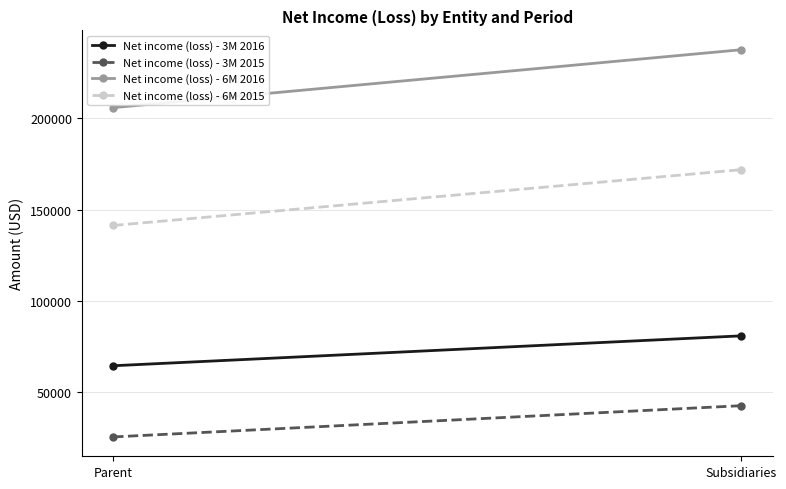

What is the spread (max minus min) of values at Subsidiaries?

194707